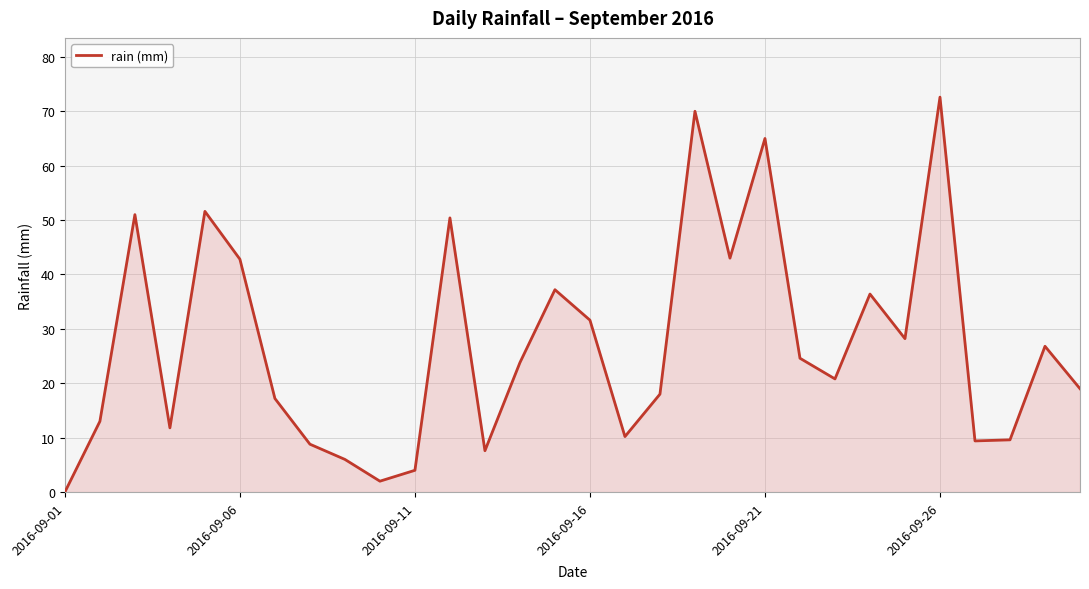

What is the difference between the maximum and minimum values?

72.6